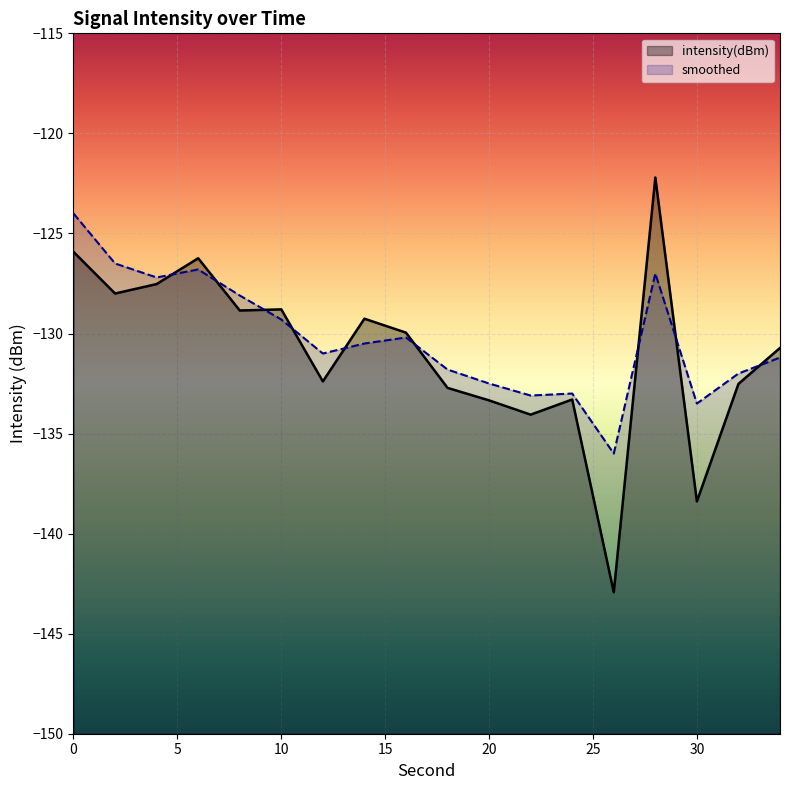

Rank the series by their maximum value, from highest to lowest.

intensity(dBm), smoothed